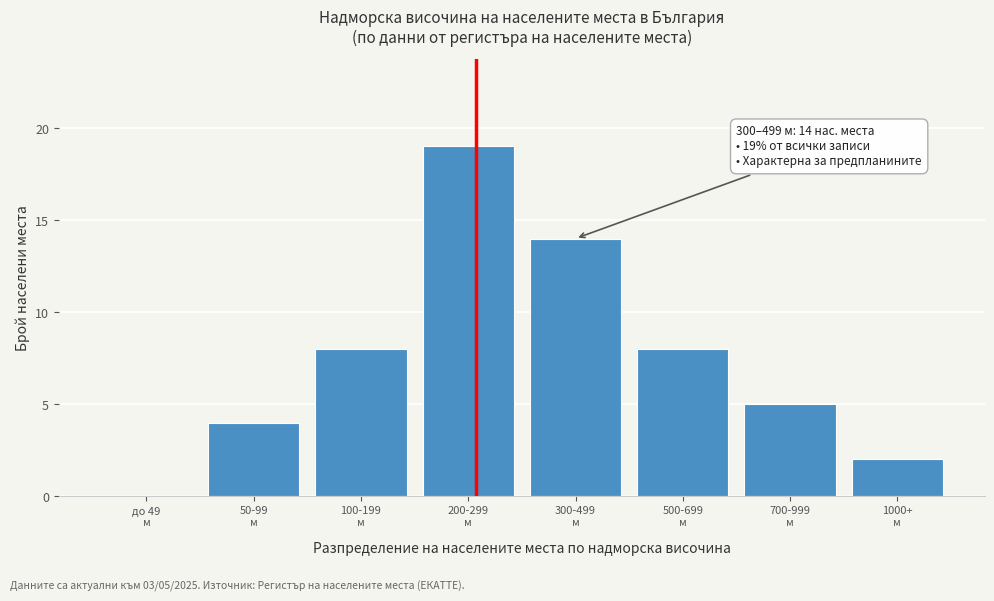

What is the greatest value displayed?

19